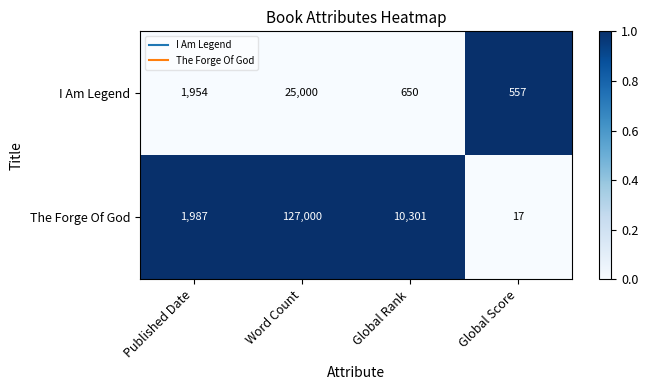

What is the difference between the highest and lowest values at Global Score?

540